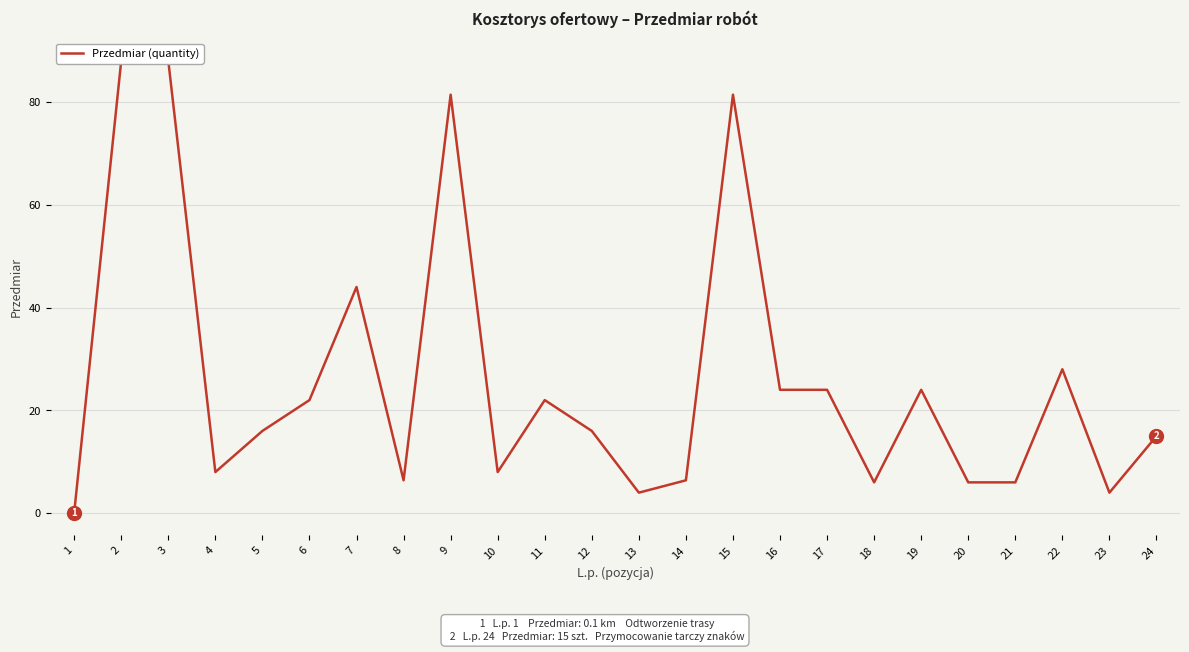

List the labels in order of value, largest first.

2, 3, 9, 15, 7, 22, 16, 17, 19, 6, 11, 5, 12, 24, 4, 10, 8, 14, 18, 20, 21, 13, 23, 1